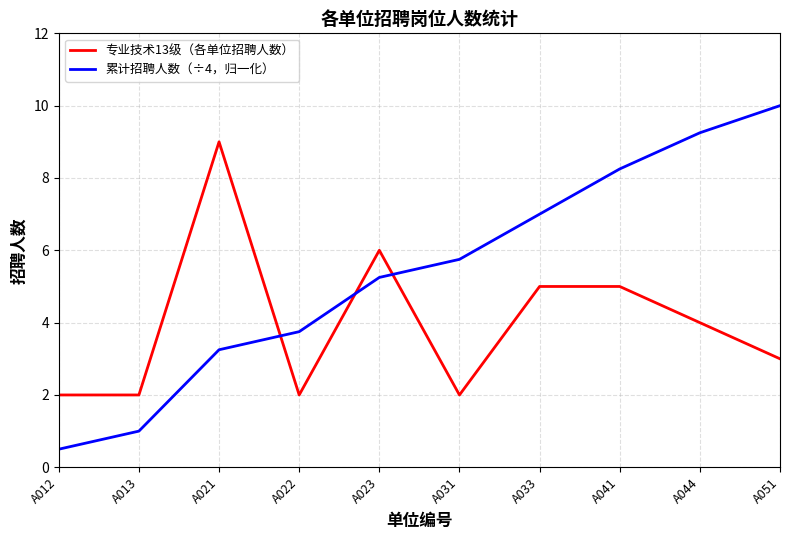

Which category has the lowest value in the 累计招聘人数（÷4，归一化） series?

A012